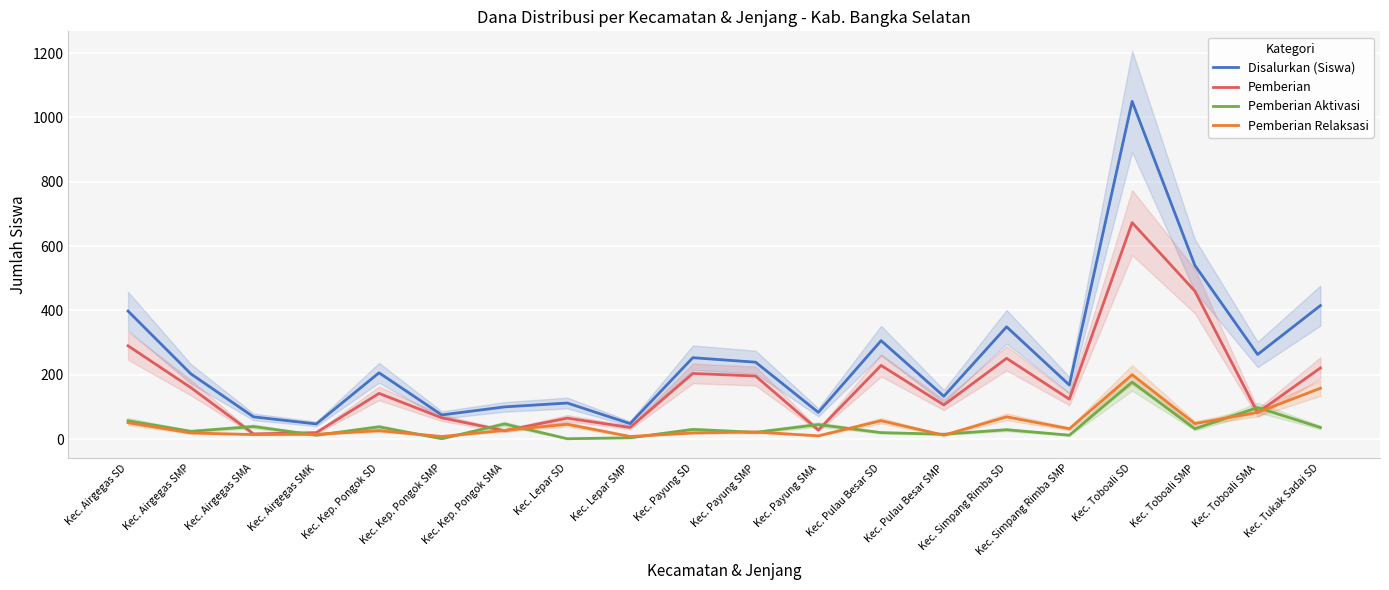

At which label does Pemberian Aktivasi reach its minimum?

Kec. Kep. Pongok SMP